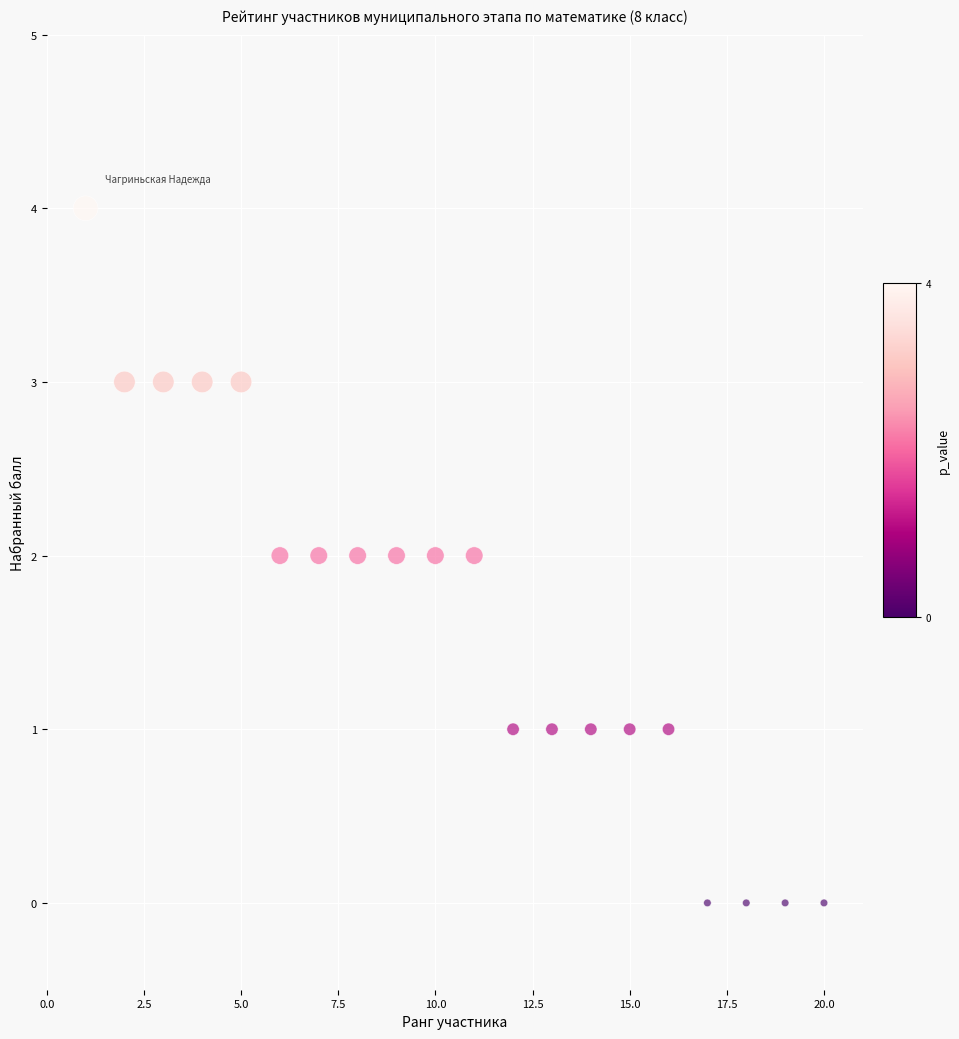

What is the range of Y values (max minus min)?

4